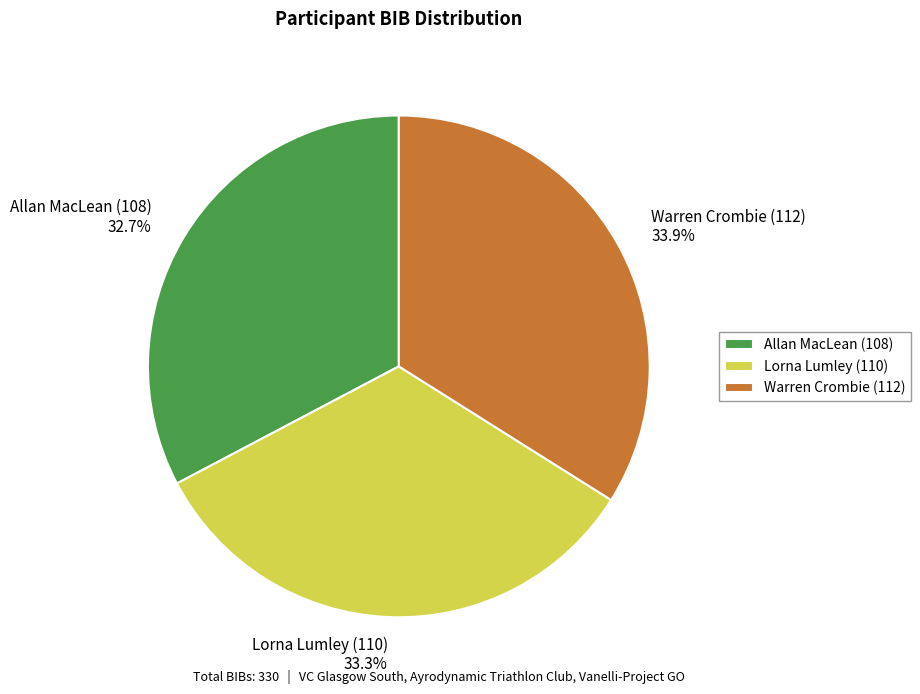

To the nearest percent, what percentage of the pie is Warren Crombie (112)?

34%